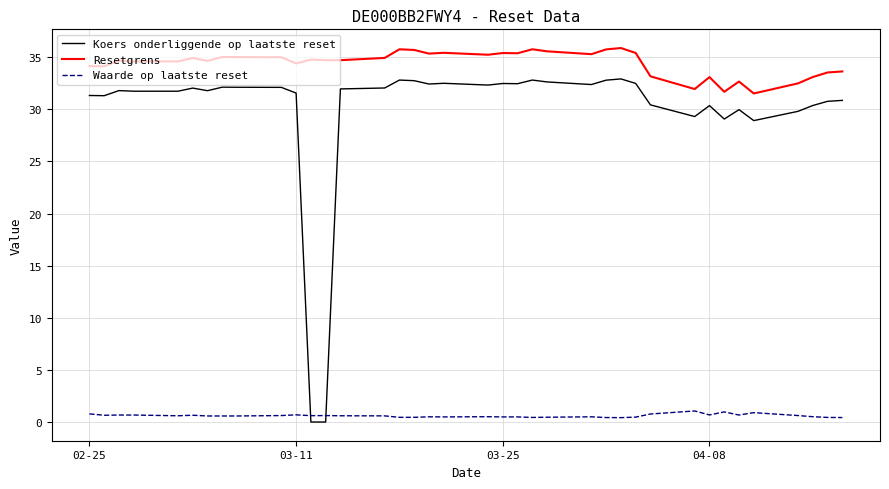

Does the chart have visible grid lines?

Yes